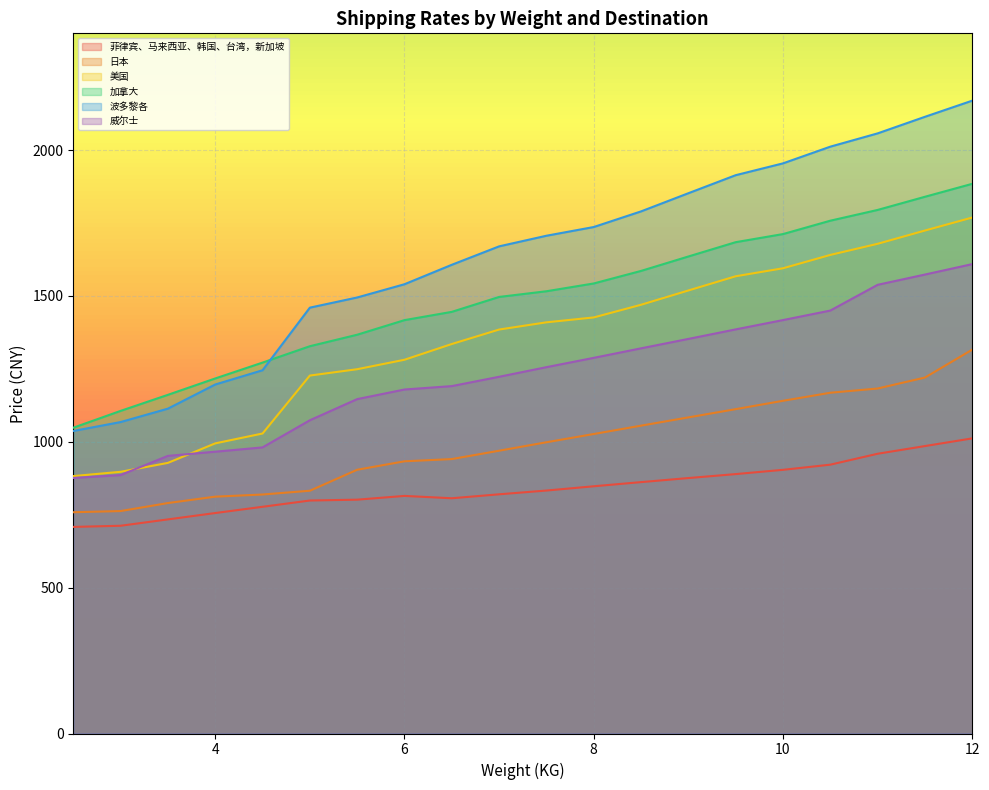

At how many categories does at least one series exceed 1353?

15